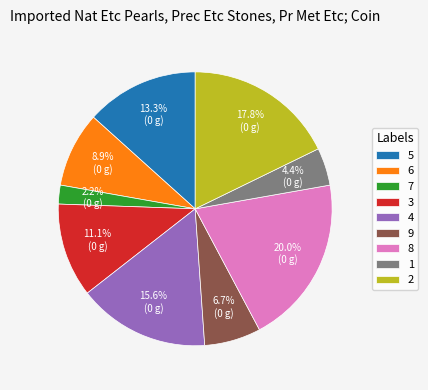

Combined, do 1 and 7 account for over 50%?

No